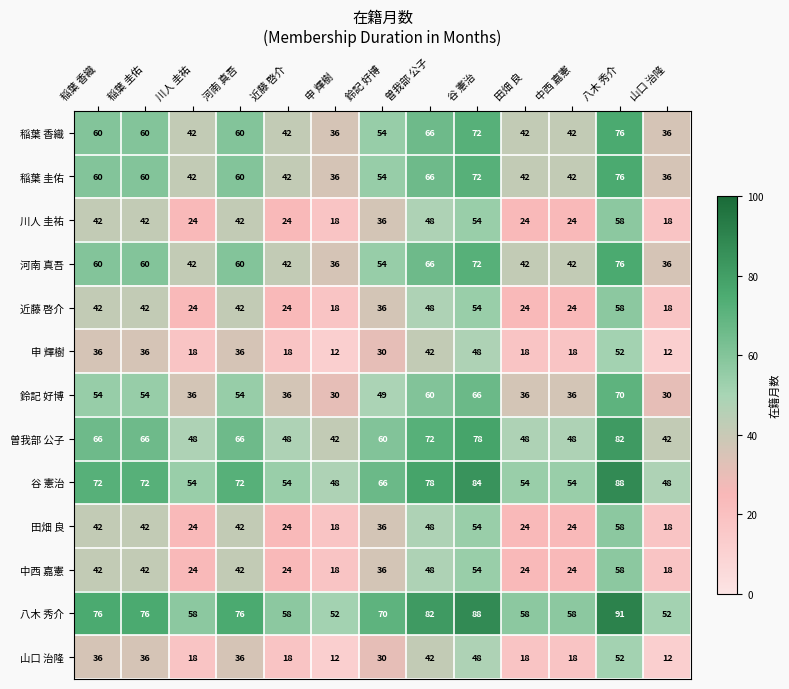

At how many categories does at least one series exceed 62?

7